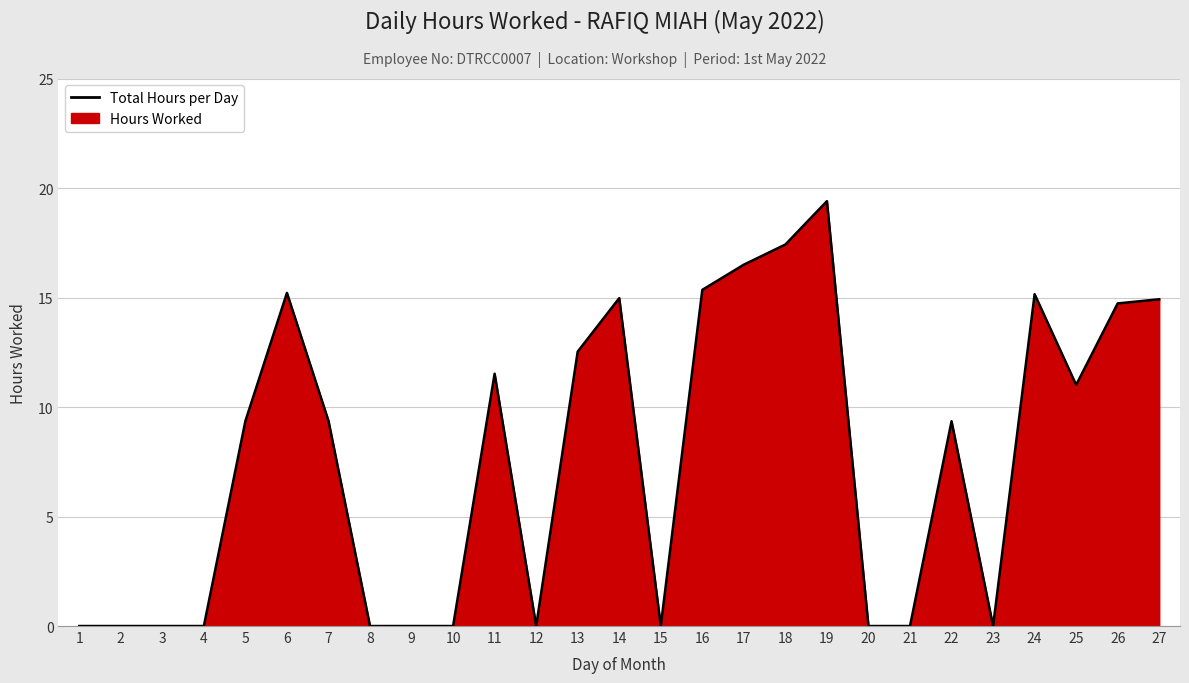

What is the difference between the maximum and second lowest values?

19.4